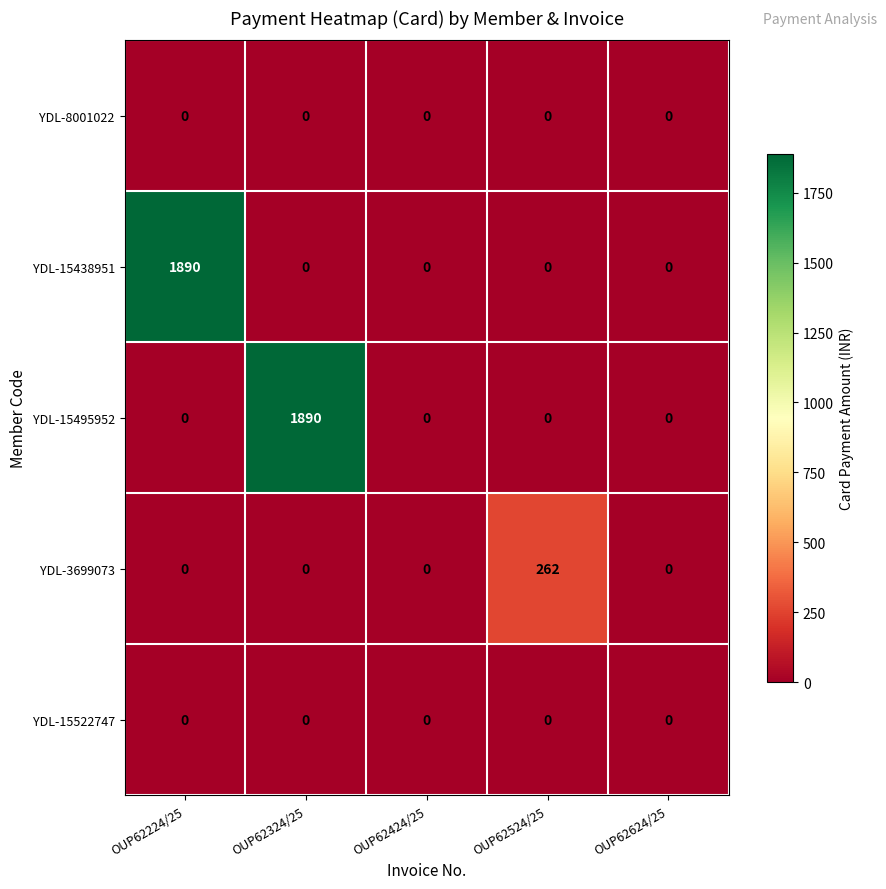

The value of YDL-3699073 at OUP62324/25 is 0. True or false?

True